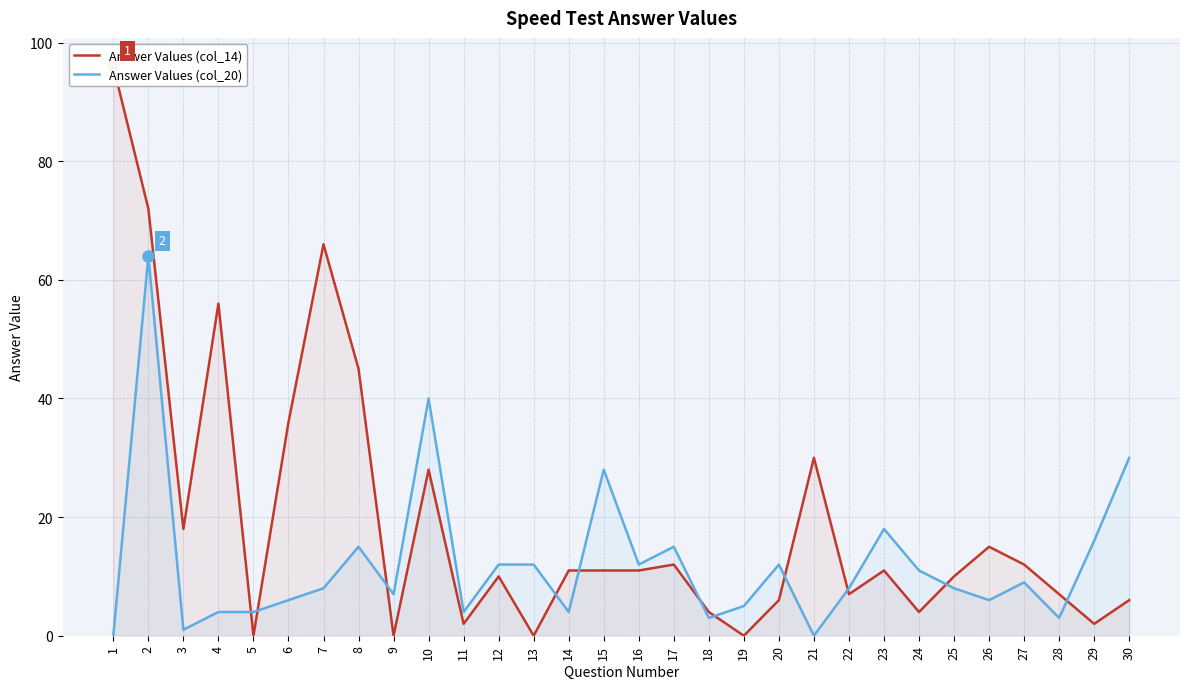

Which series ends up on top after the final intersection of Answer Values (col_14) and Answer Values (col_20)?

Answer Values (col_20)